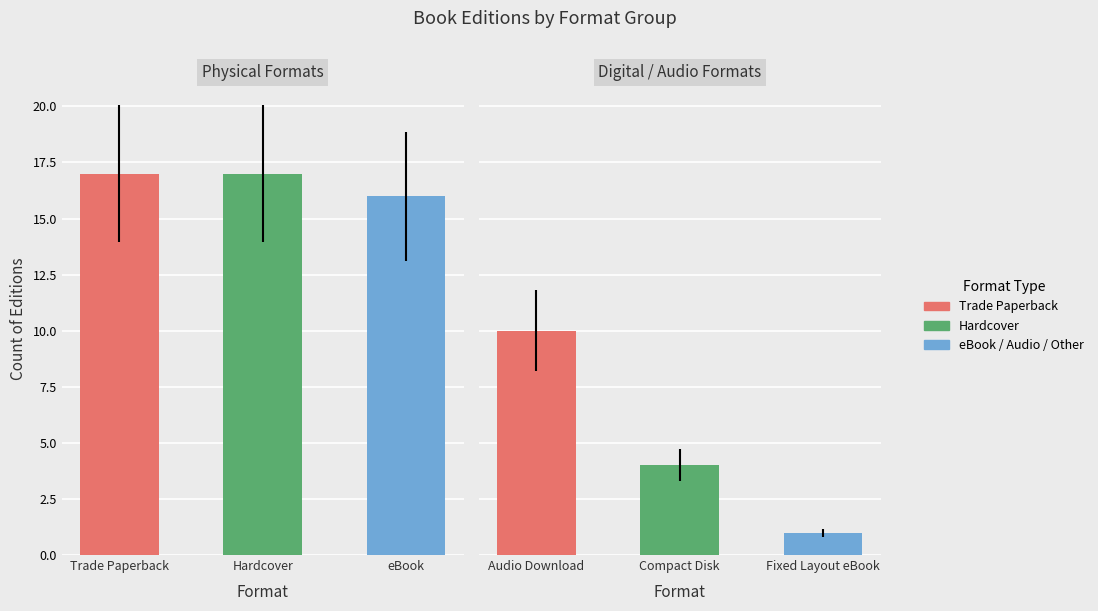

Between Hardcover and Compact Disk, which is larger?

Hardcover